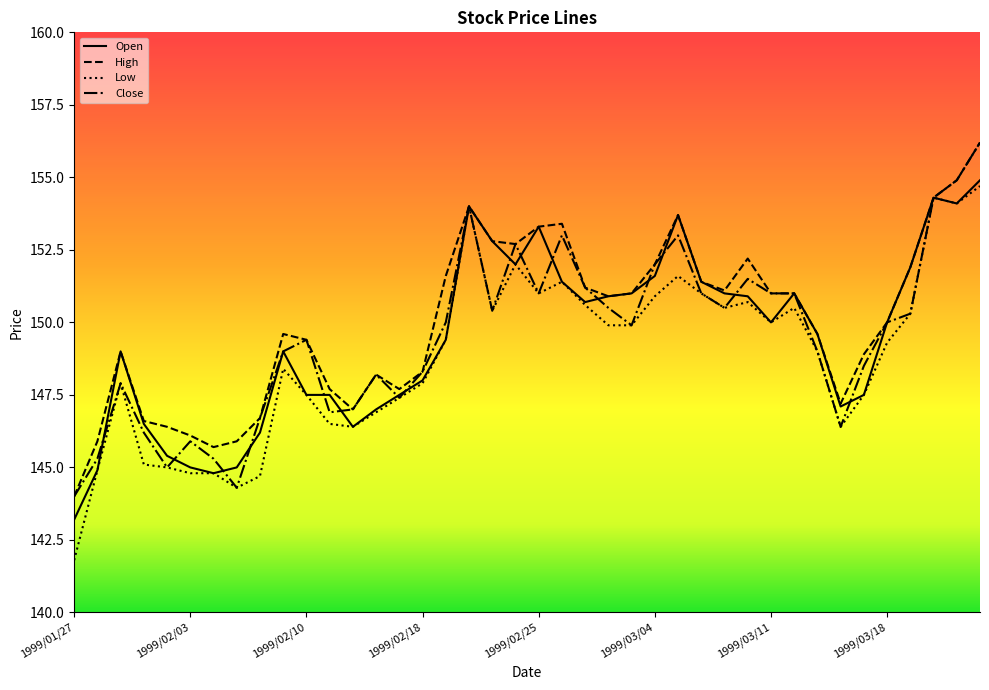

Which series has the largest range (max minus min)?

Low